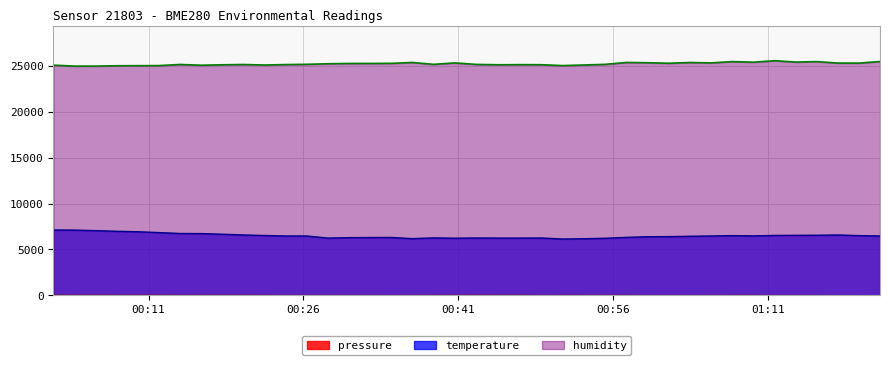

What is the average value of the humidity series?

25194.1